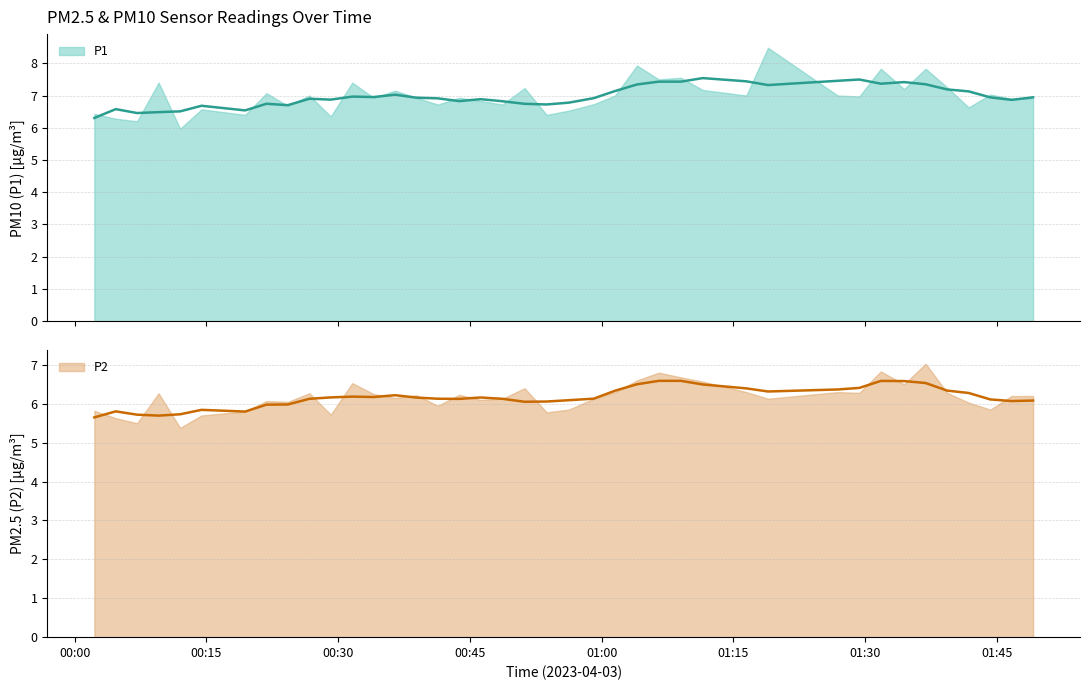

True or false: P2 and P1 intersect in this chart.

False